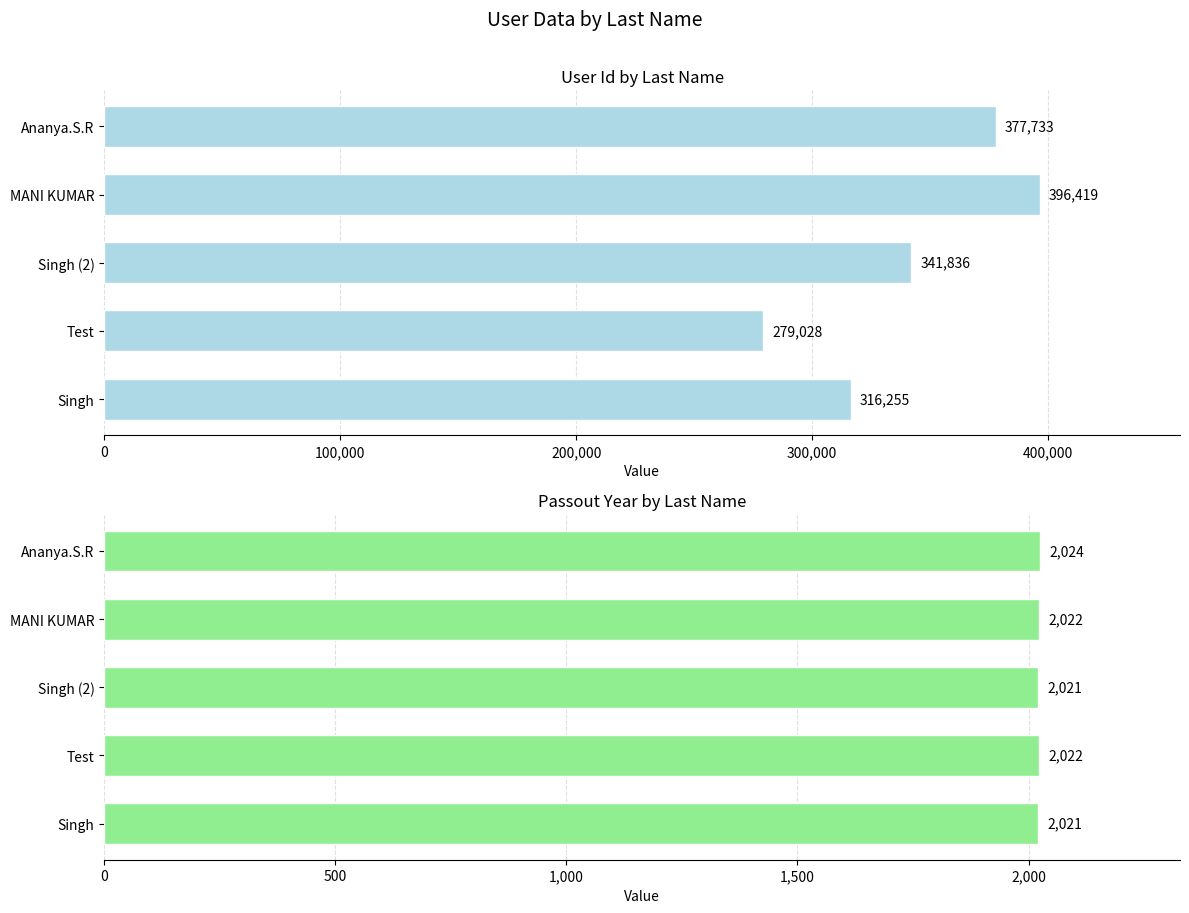

What is the difference between the maximum and minimum values in the User Id series?

117391